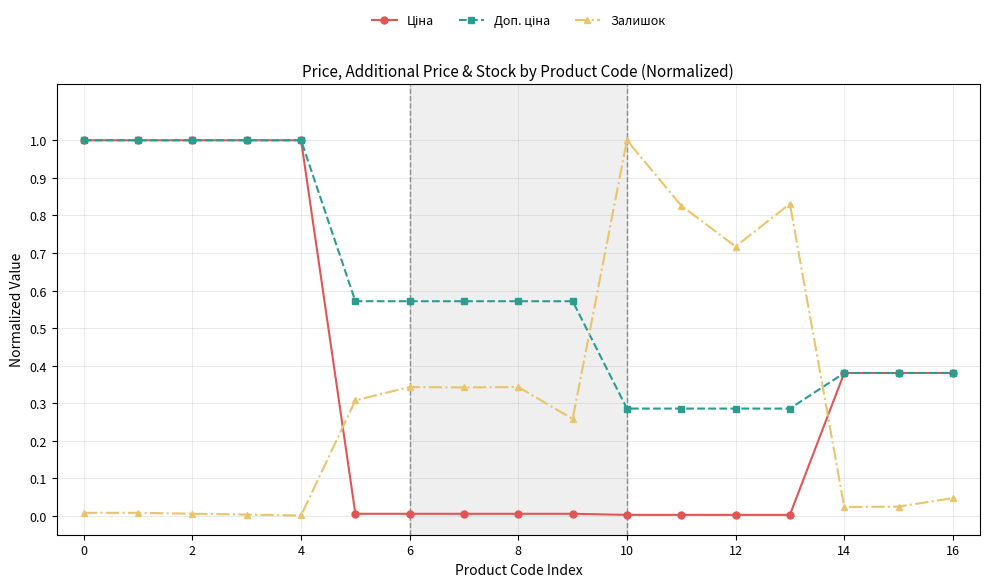

The Залишок series shows 1.0 at 10. True or false?

True